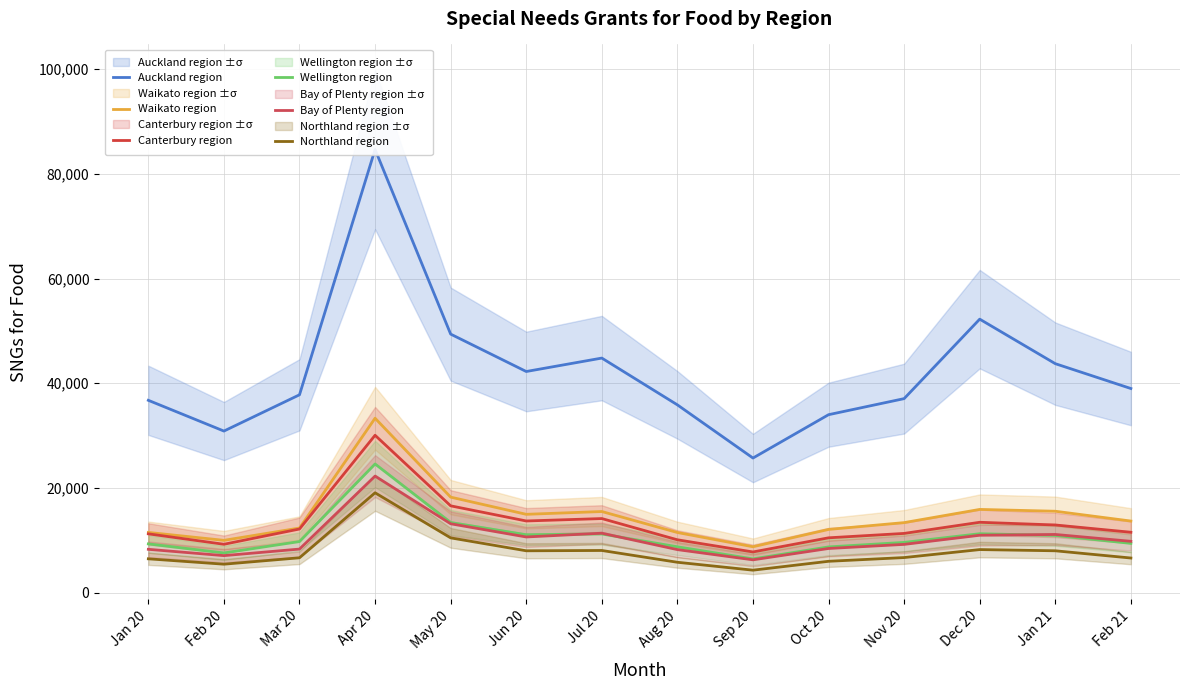

True or false: Wellington region has more than 2 points higher than both neighbors.

True